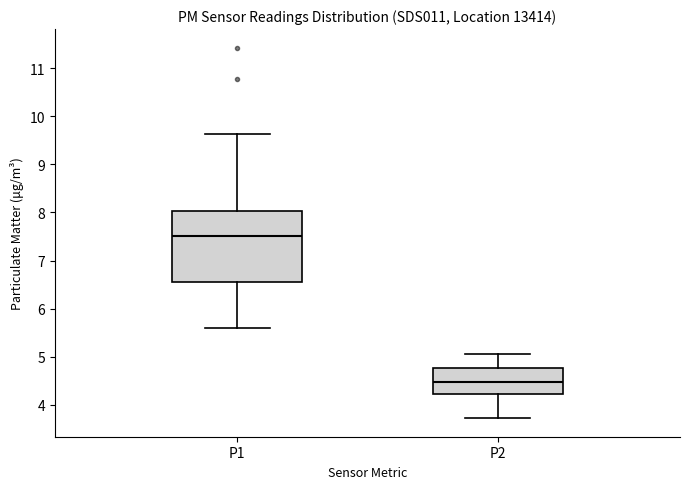

Reading left to right, read every box against the y-axis: the position of its median line, the range the box covers, and the ends of its whiskers. The values are not printed on the chart, so give them approximately, as read against the axis.

P1: median 7.5, box 6.5 to 8.0, whiskers 5.6 to 9.6
P2: median 4.5, box 4.2 to 4.8, whiskers 3.7 to 5.1